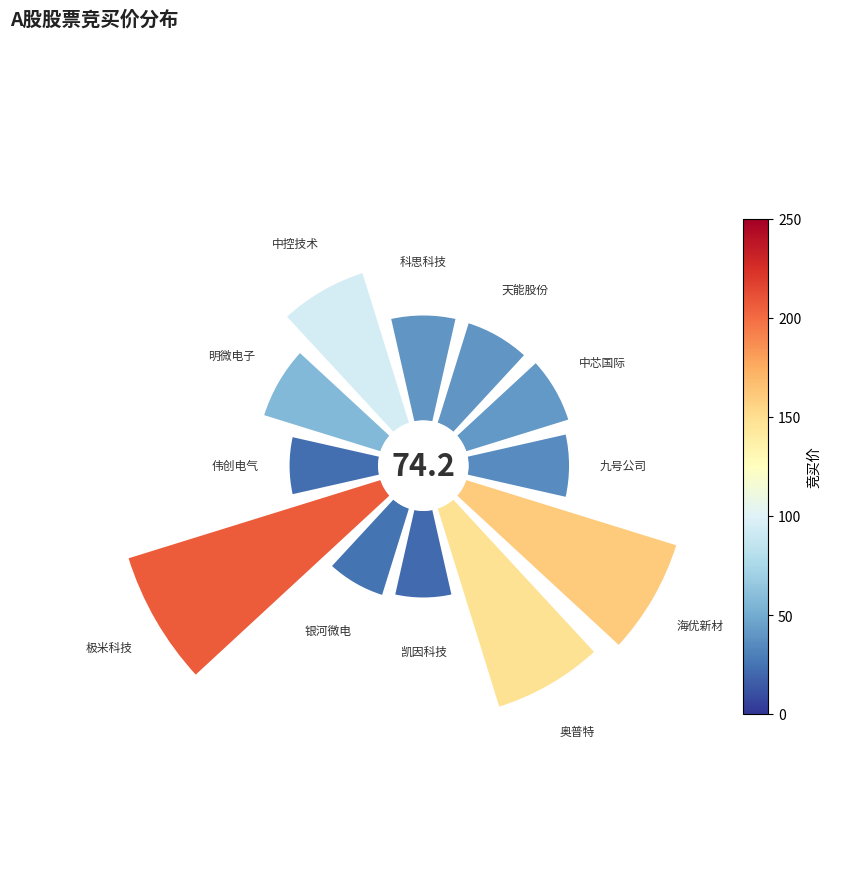

How many slices are in this pie chart?

12